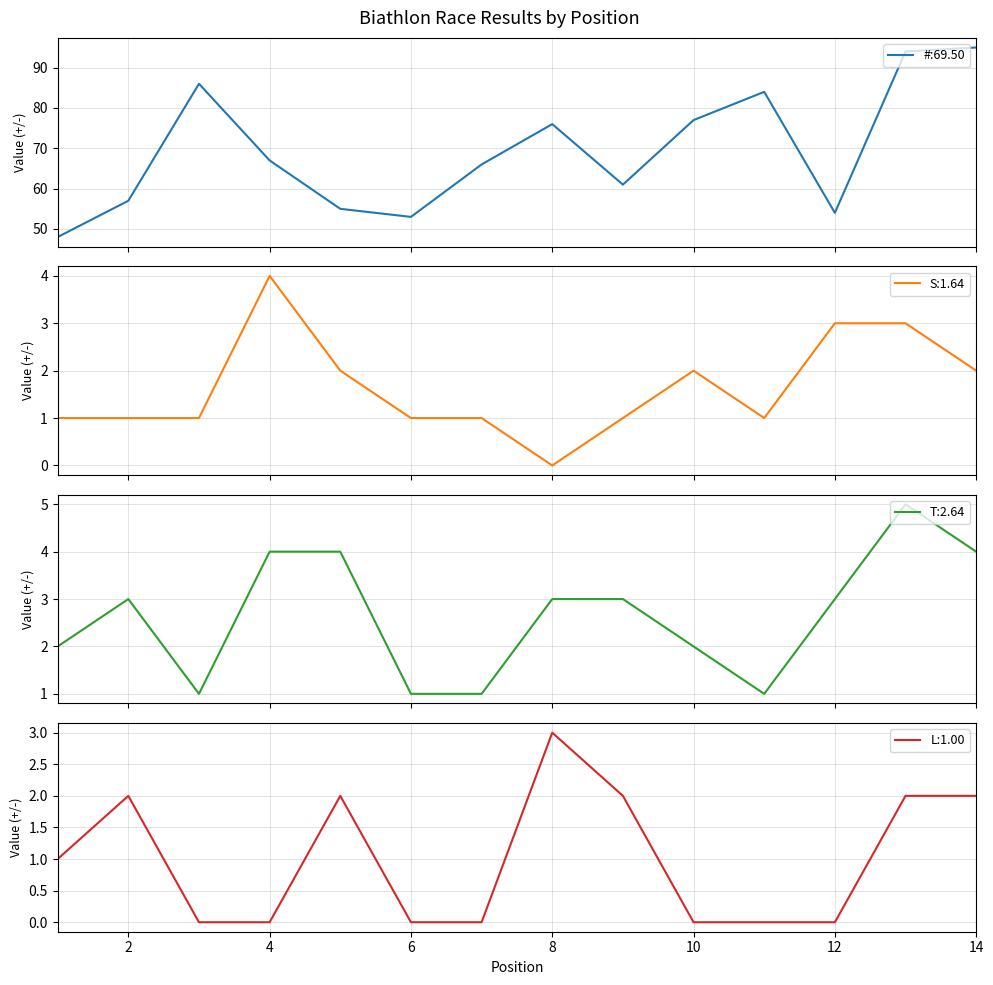

True or false: T has more than 2 interior local peaks.

False